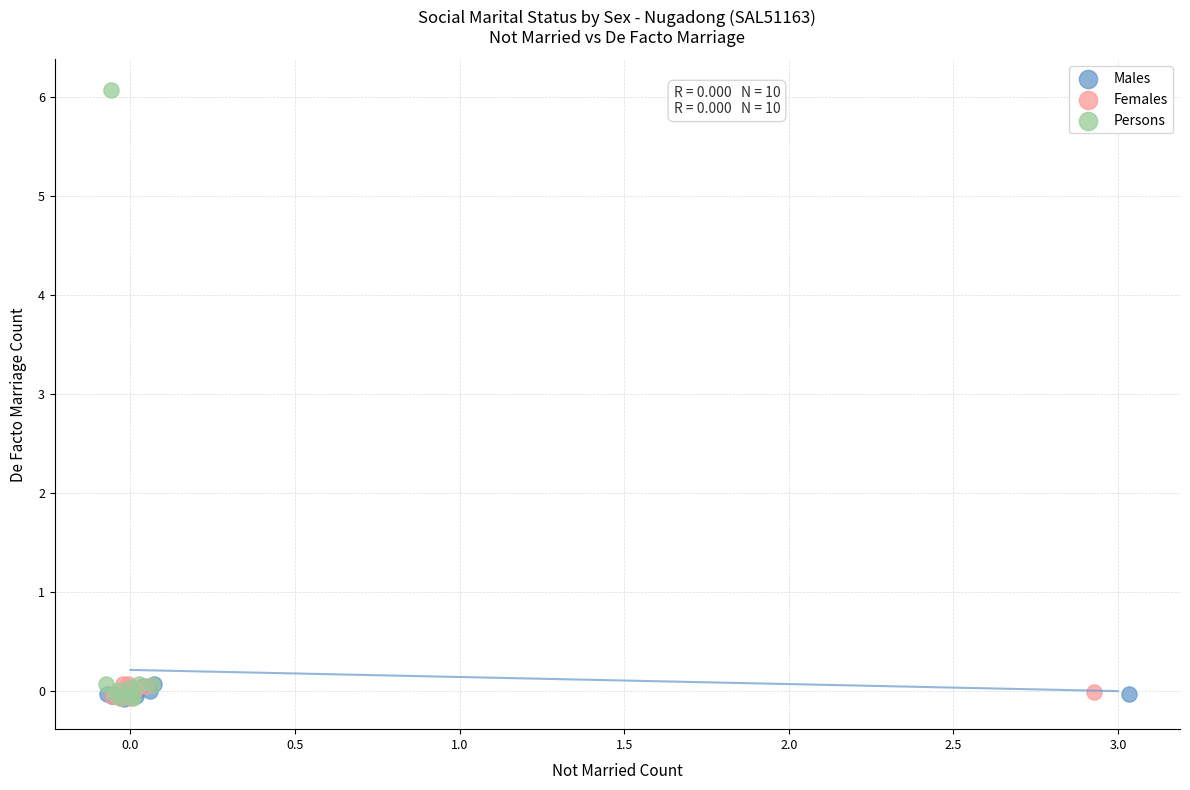

Which series reaches the maximum Y coordinate?

Persons